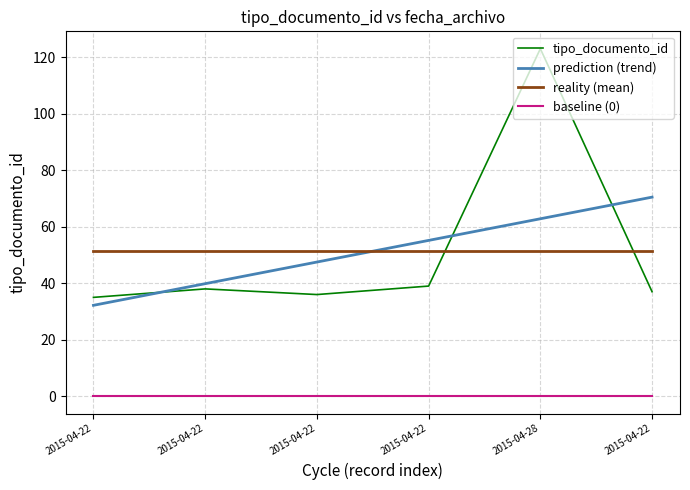

True or false: baseline (0) and reality (mean) intersect in this chart.

False